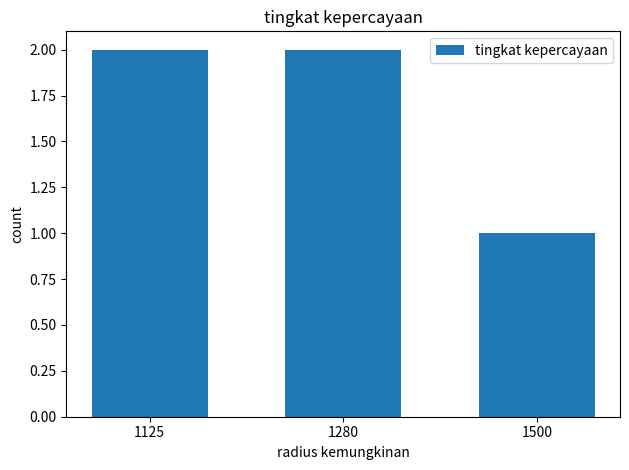

What is the sum of all values?

5